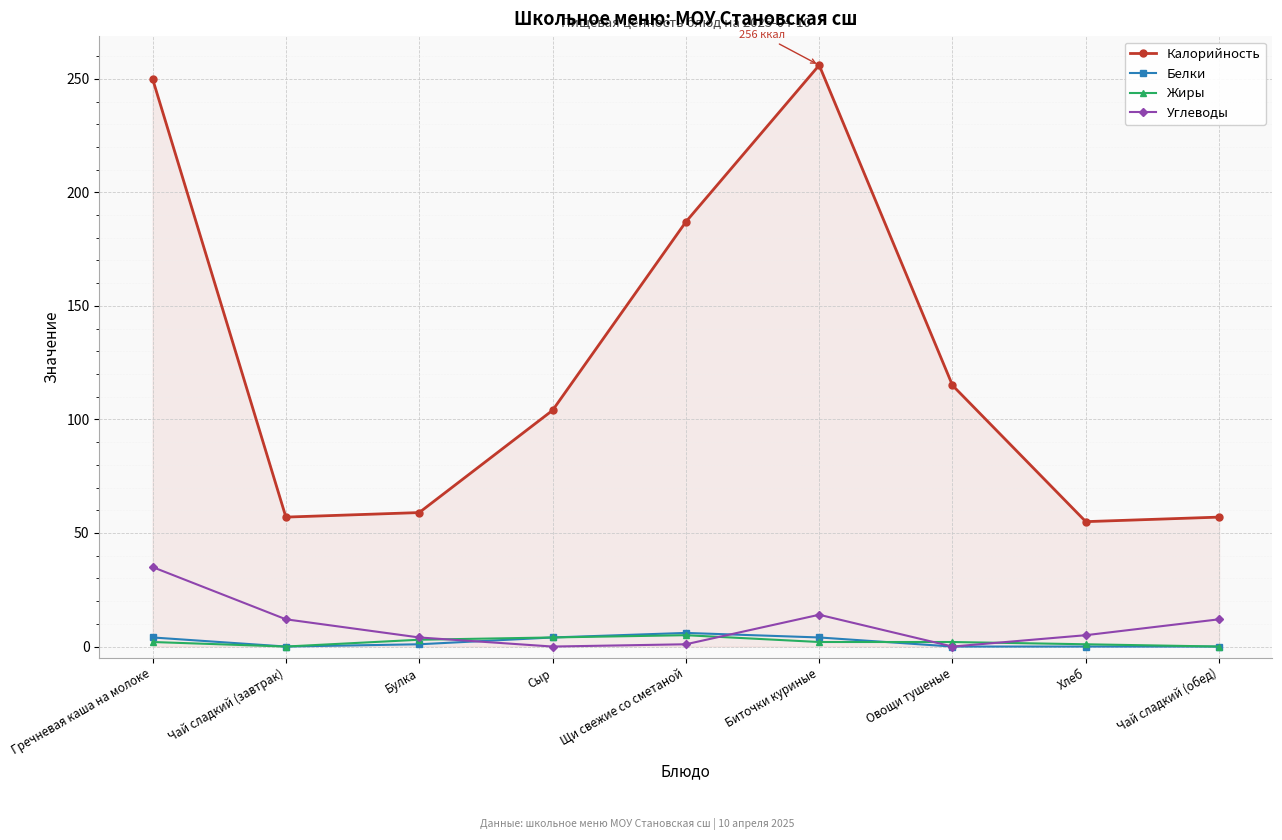

True or false: Калорийность and Жиры intersect in this chart.

False